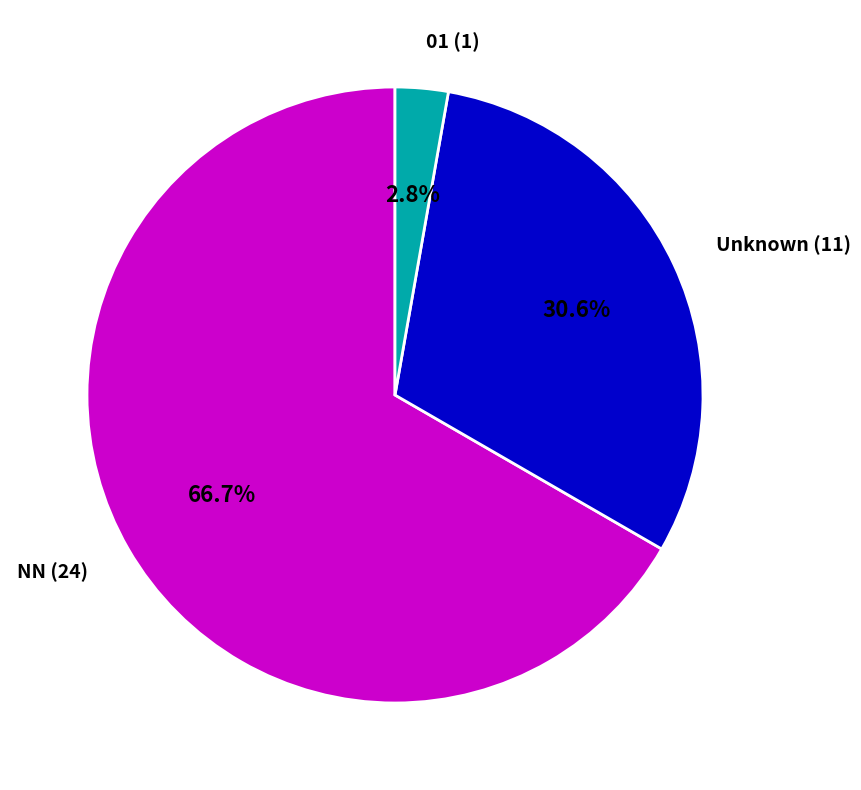

Which has a higher value, Unknown (11) or NN (24)?

NN (24)